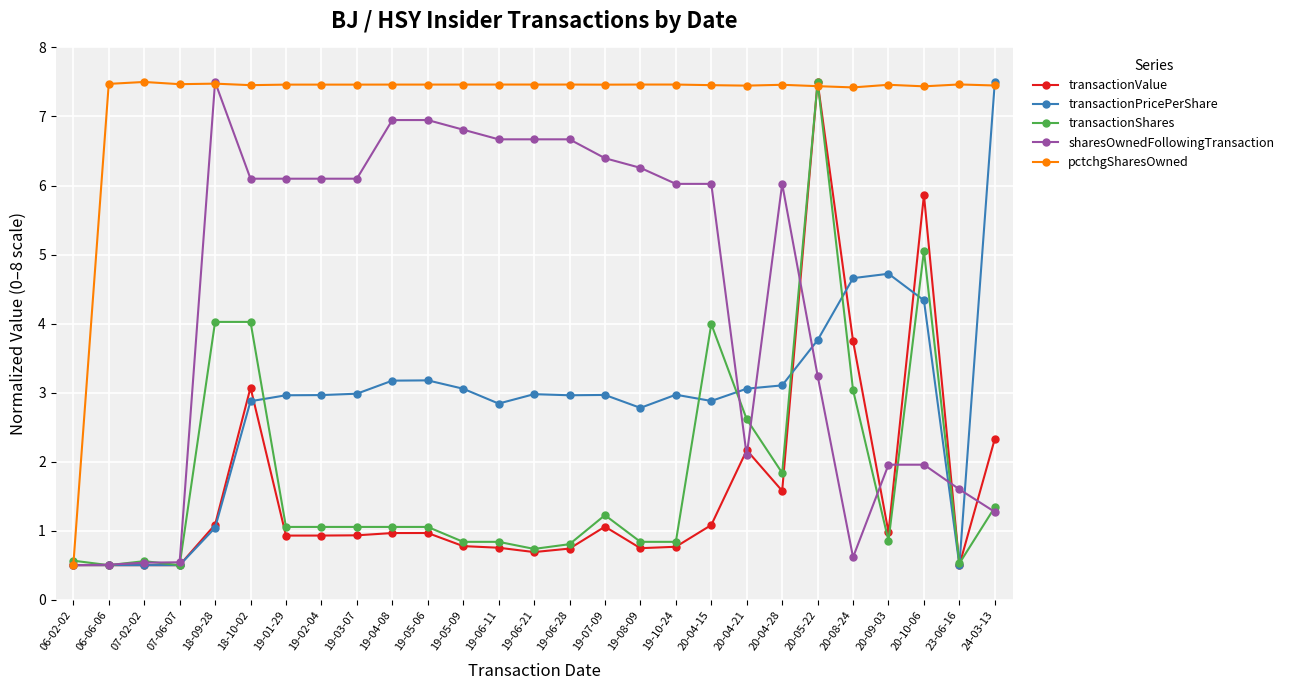

Is it true that pctchgSharesOwned equals 7.4 at 24-03-13?

True